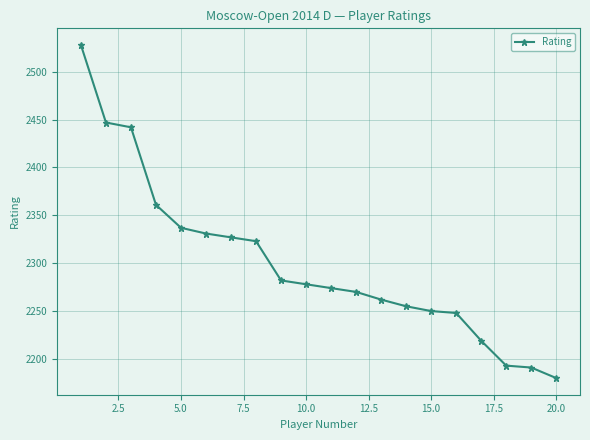

What is the sum of all values?

45998